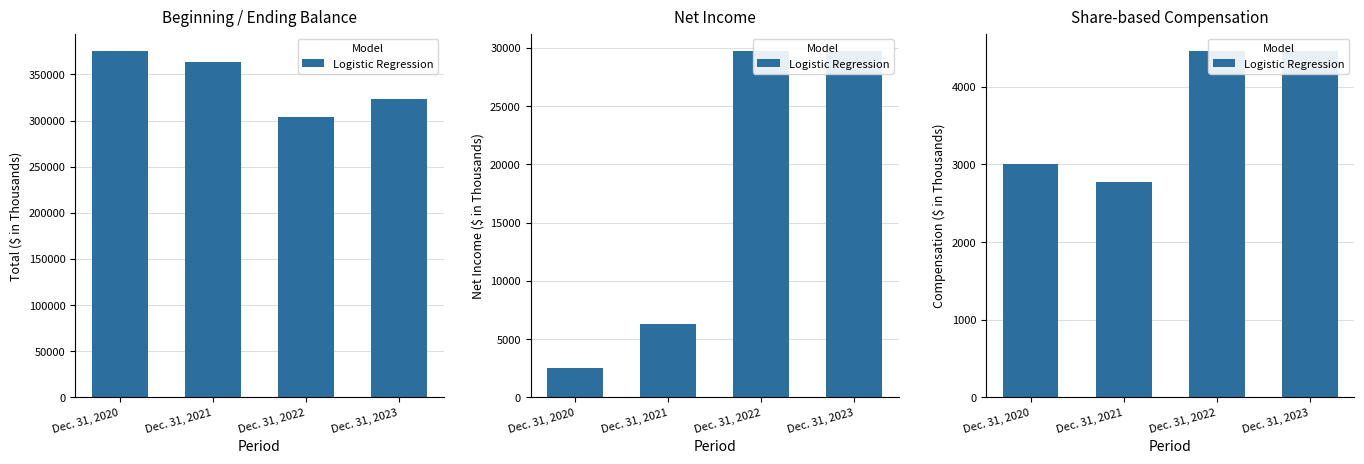

What value does the data have at Dec. 31, 2023?

4460